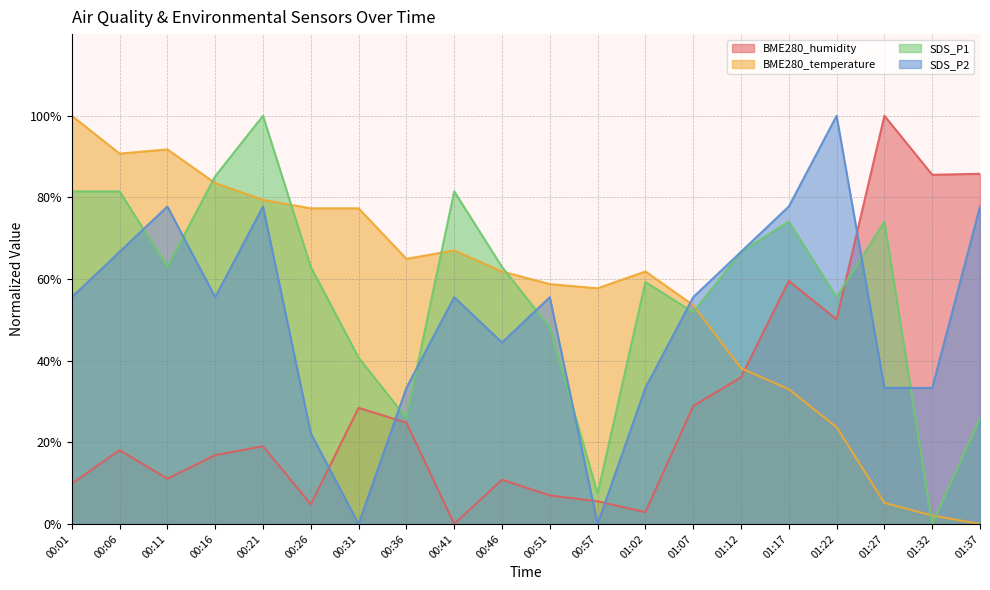

After their last crossing, which series has the higher values: SDS_P1 or BME280_temperature?

SDS_P1